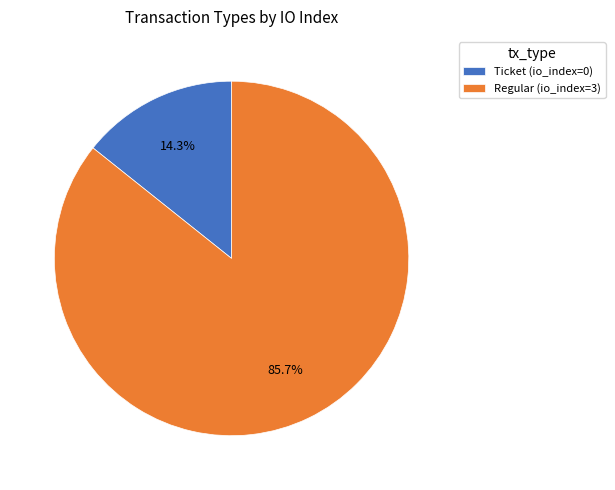

Is there any slice that represents more than half of the pie?

Yes